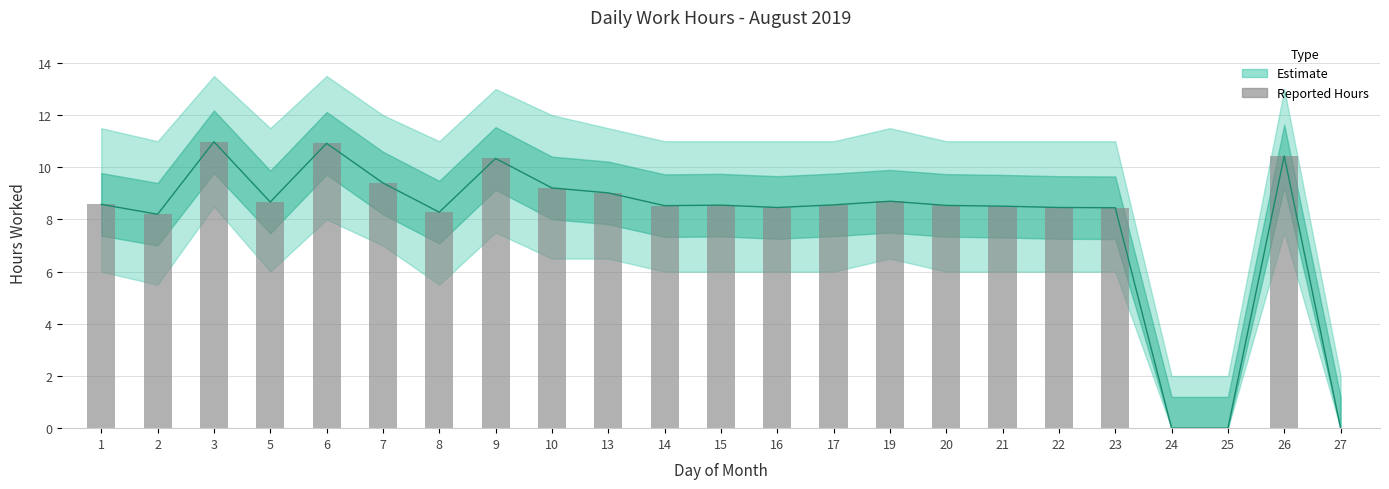

Reading right to left, transcribe all the data shown in this chart.

0.0	10.4	0.0	0.0	8.4	8.5	8.5	8.5	8.7	8.6	8.5	8.6	8.5	9.0	9.2	10.3	8.3	9.4	10.9	8.7	11.0	8.2	8.6